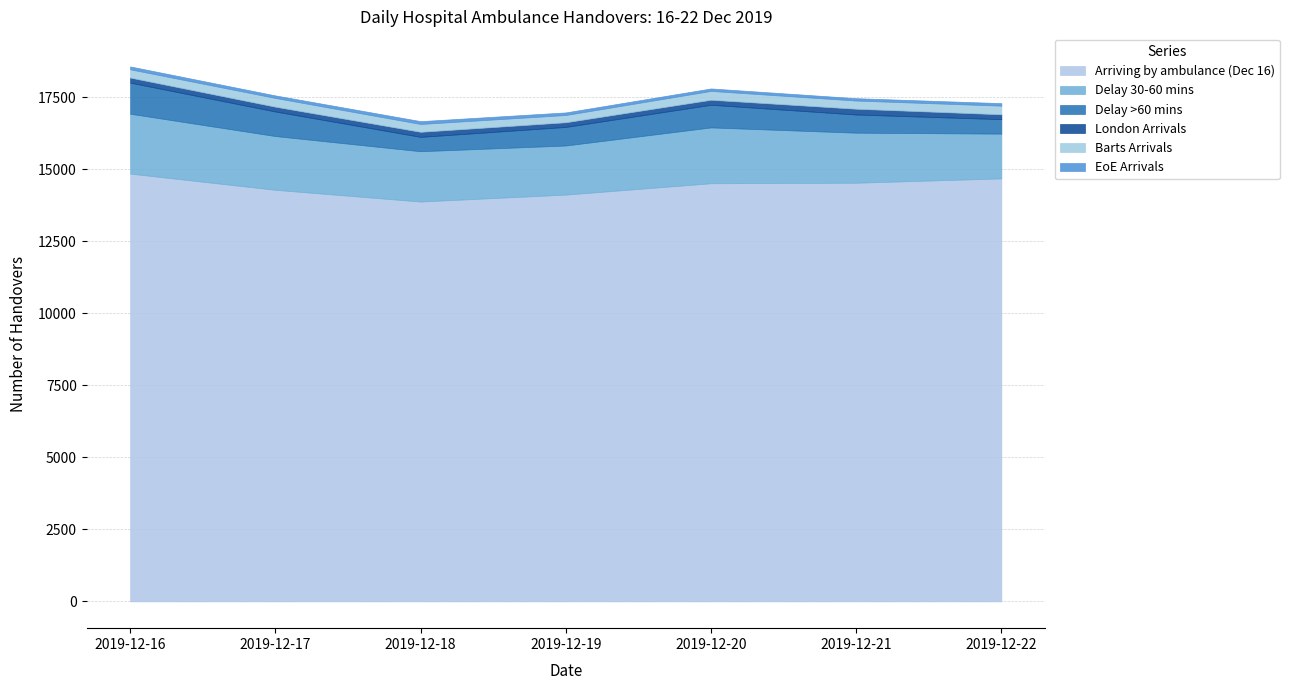

Does the chart have visible grid lines?

Yes